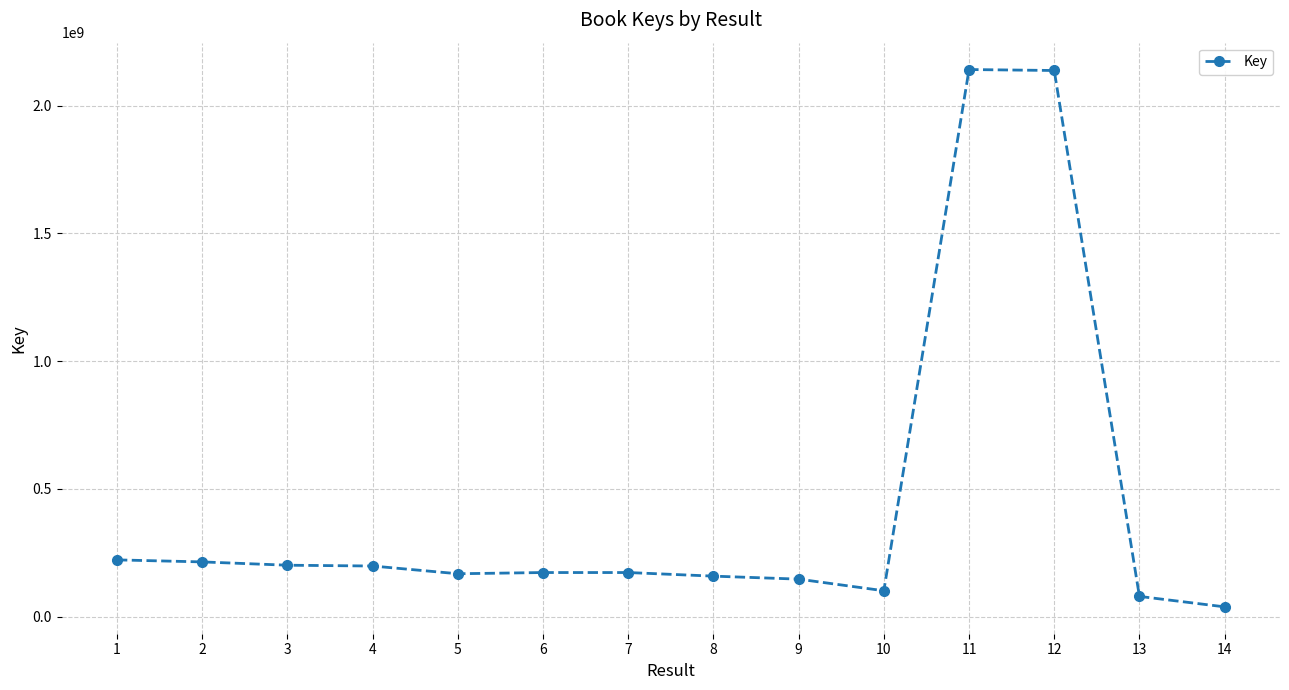

What is the ratio of the value at 5 to the value at 12?

0.1